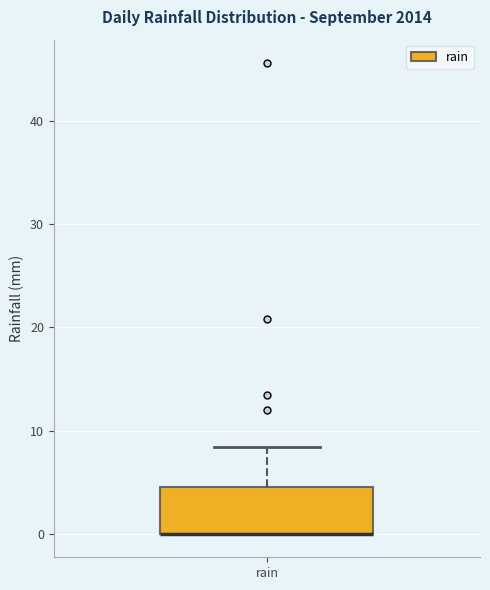

Read this box plot against the y-axis: the position of the median line, the range covered by the box, and the ends of both whiskers. The values are not printed on the chart, so give them approximately, as read against the axis.

median 0 (drawn on the box's lower edge), box 0 to 5, whiskers 0 to 8